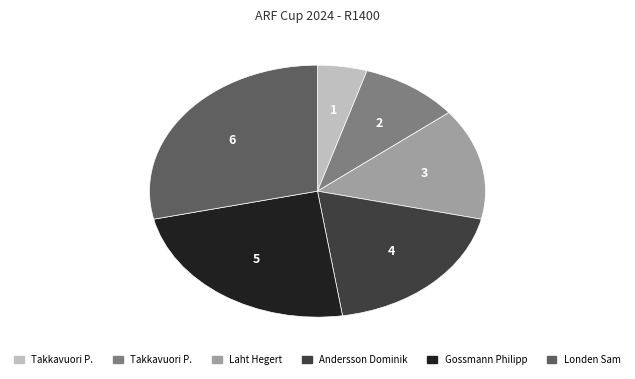

Is there a majority slice in this chart?

No